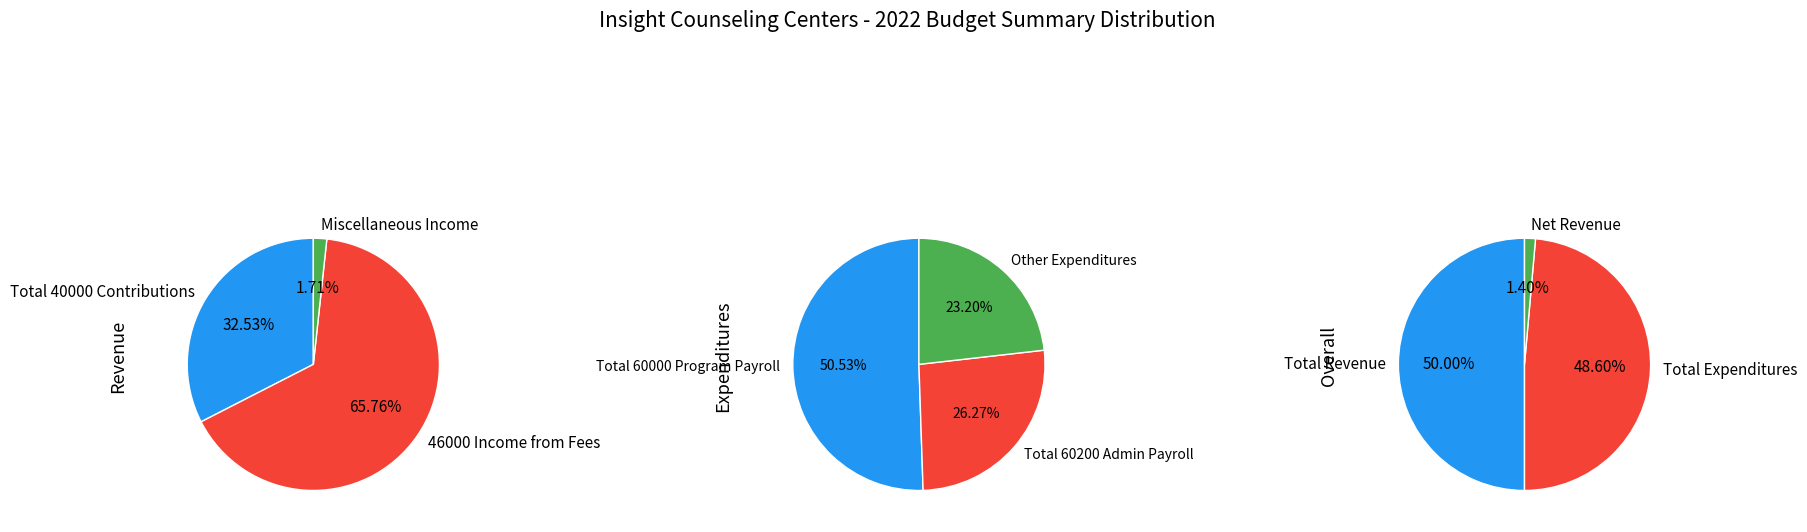

Combined, what portion of the pie is 46000 Income from Fees and Miscellaneous Income?

67.5%